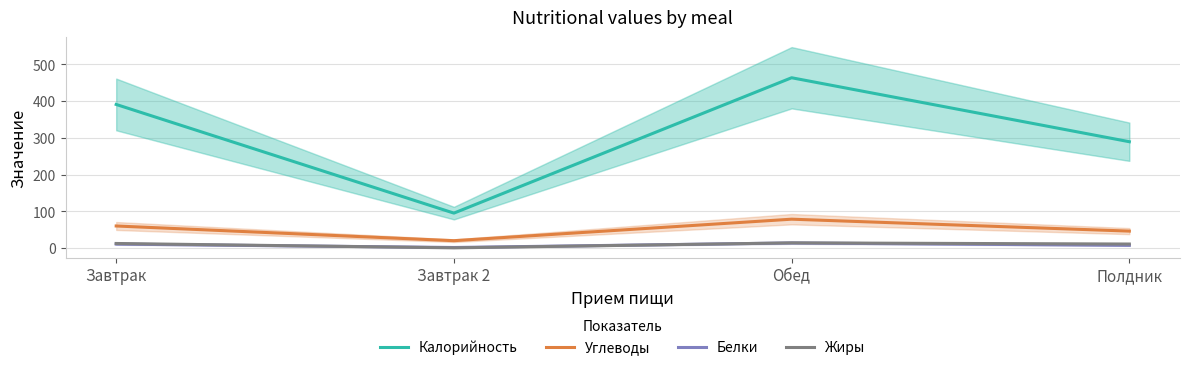

What is the greatest value displayed?

463.4